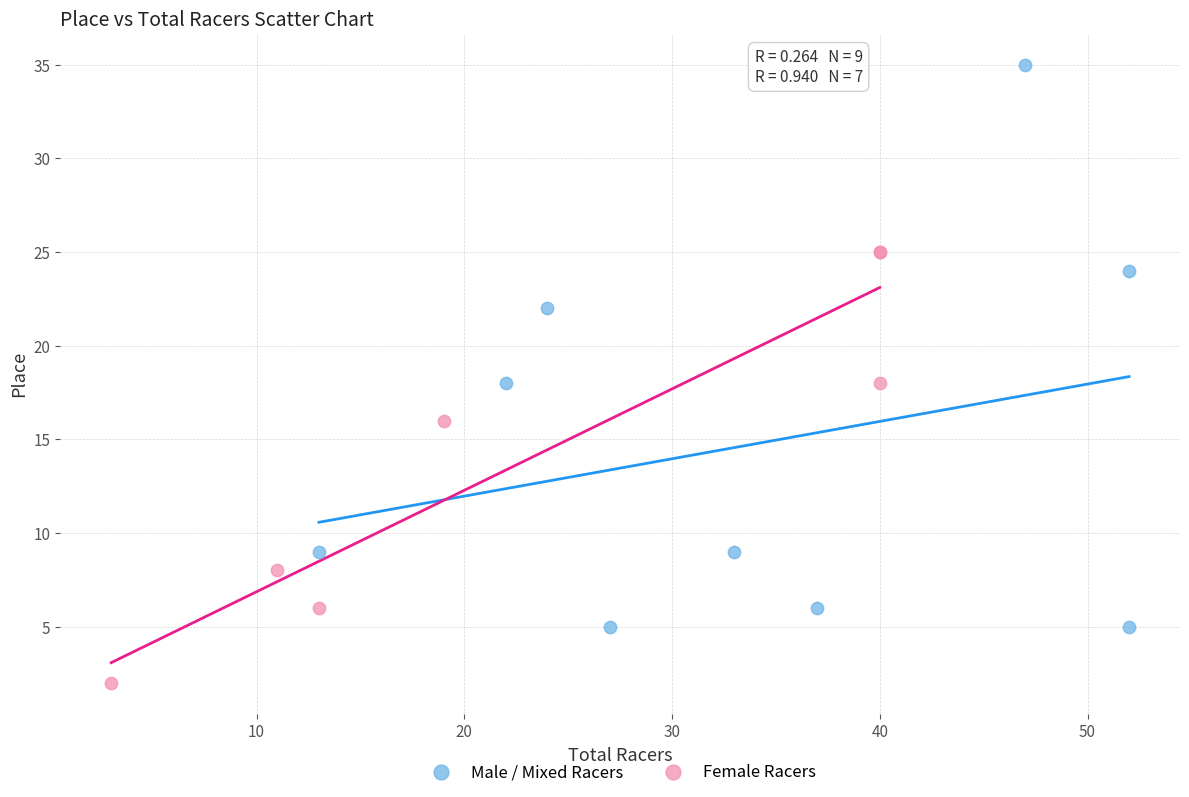

Which series contains the highest Y value?

Male / Mixed Racers